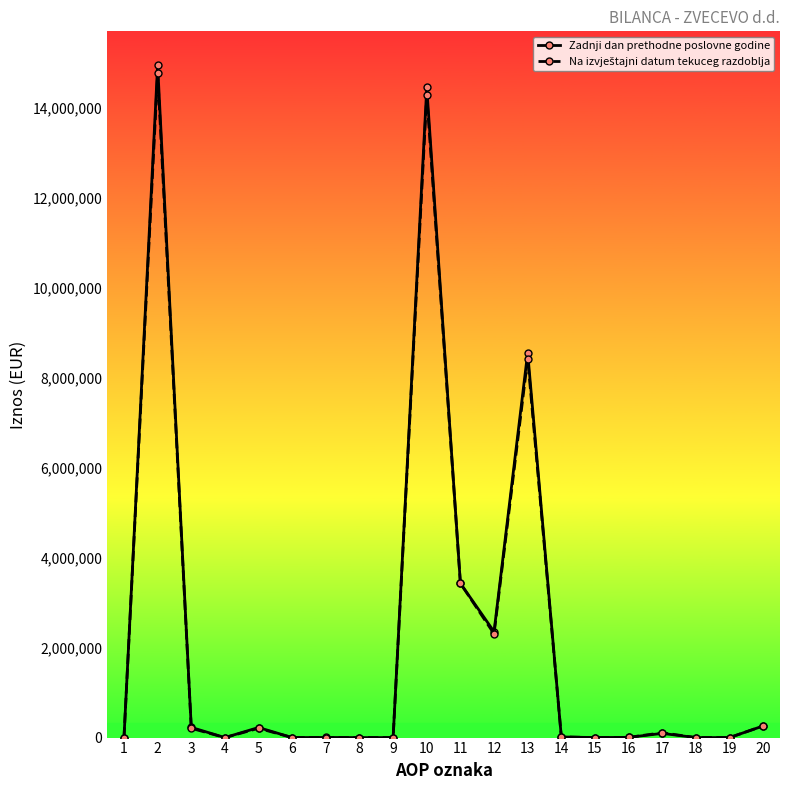

Between 13 and 19, which series saw the biggest shift?

Zadnji dan prethodne poslovne godine